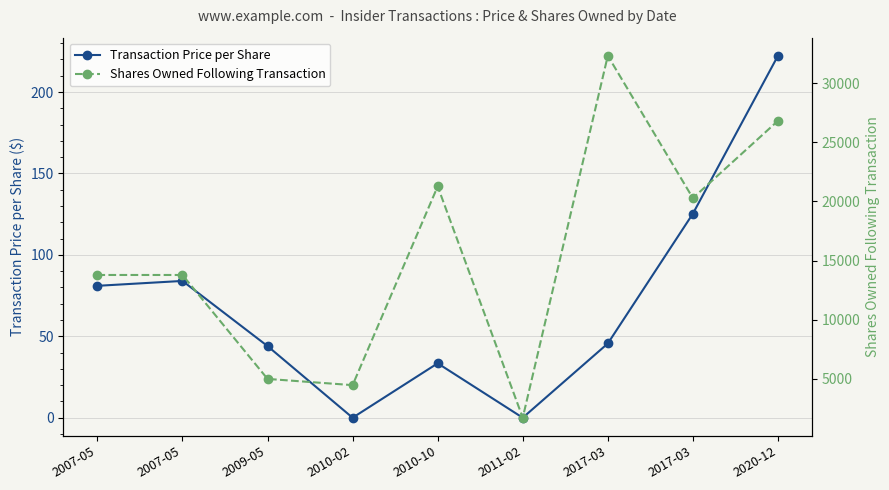

How many interior local peaks does the Transaction Price per Share series have?

2